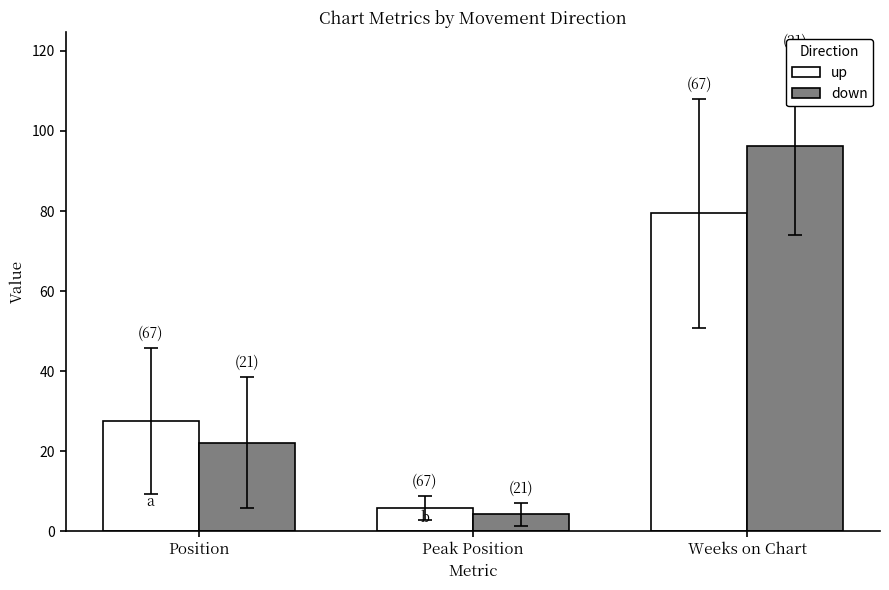

What are all the series names shown in the legend?

up, down